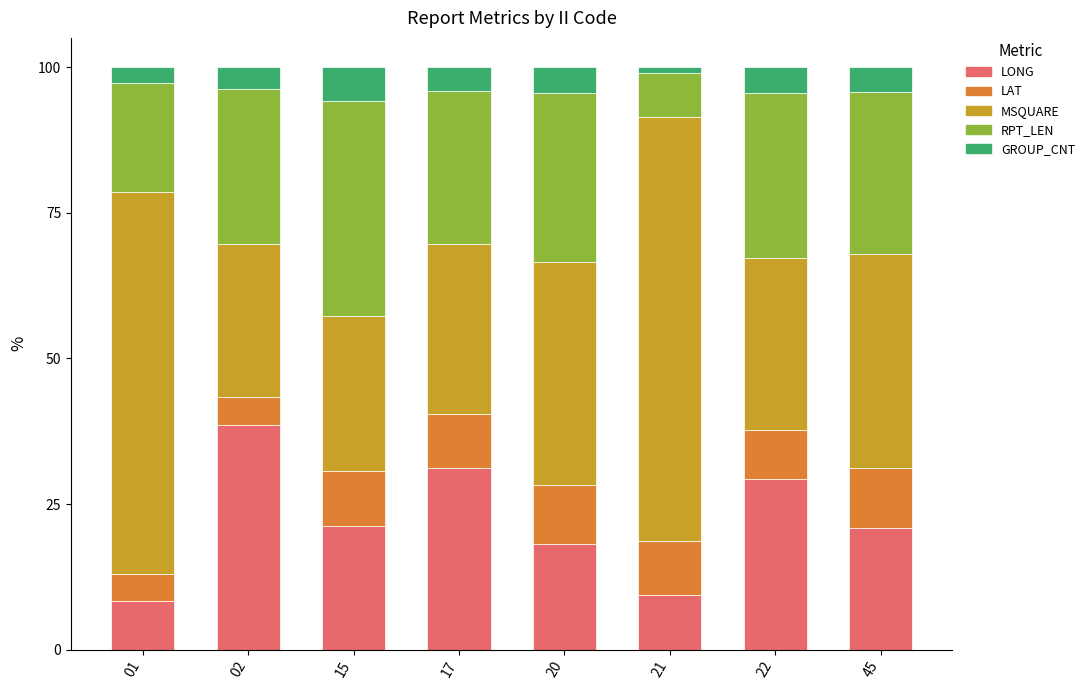

What is the minimum value for LONG?

8.4